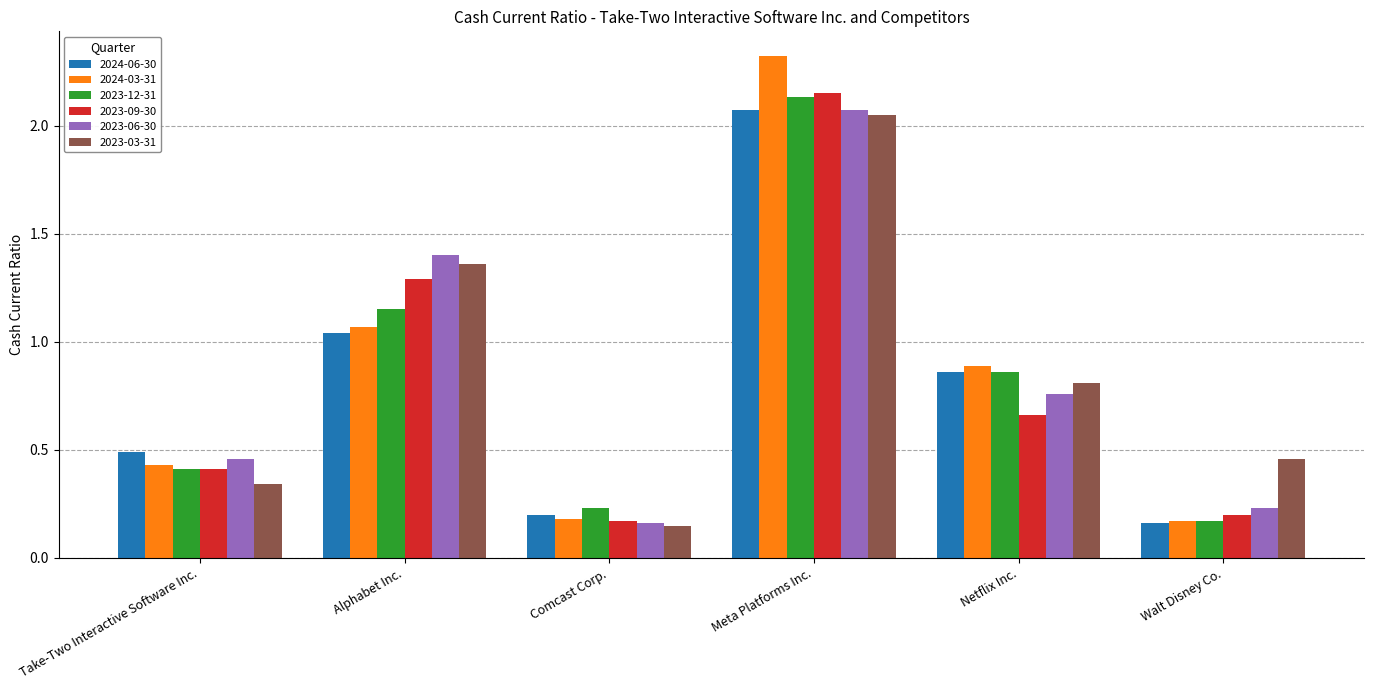

At which category does the chart reach its peak across all series?

Meta Platforms Inc.